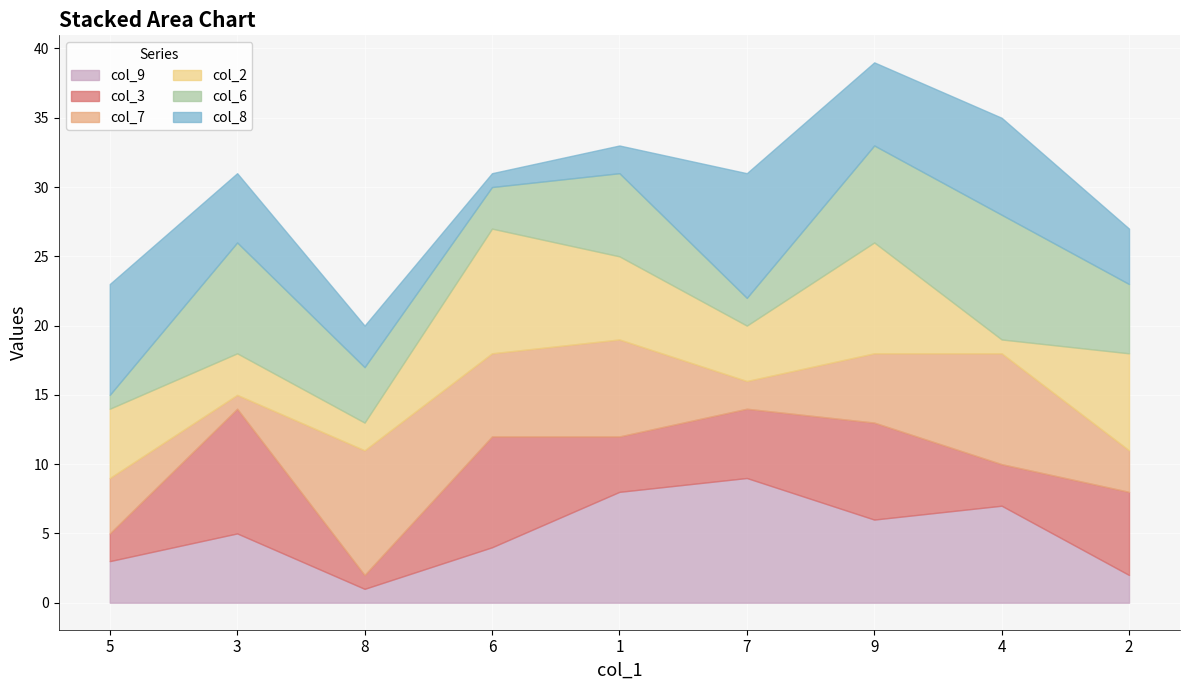

Rank the categories by col_9 value from lowest to highest.

8, 2, 5, 6, 3, 9, 4, 1, 7